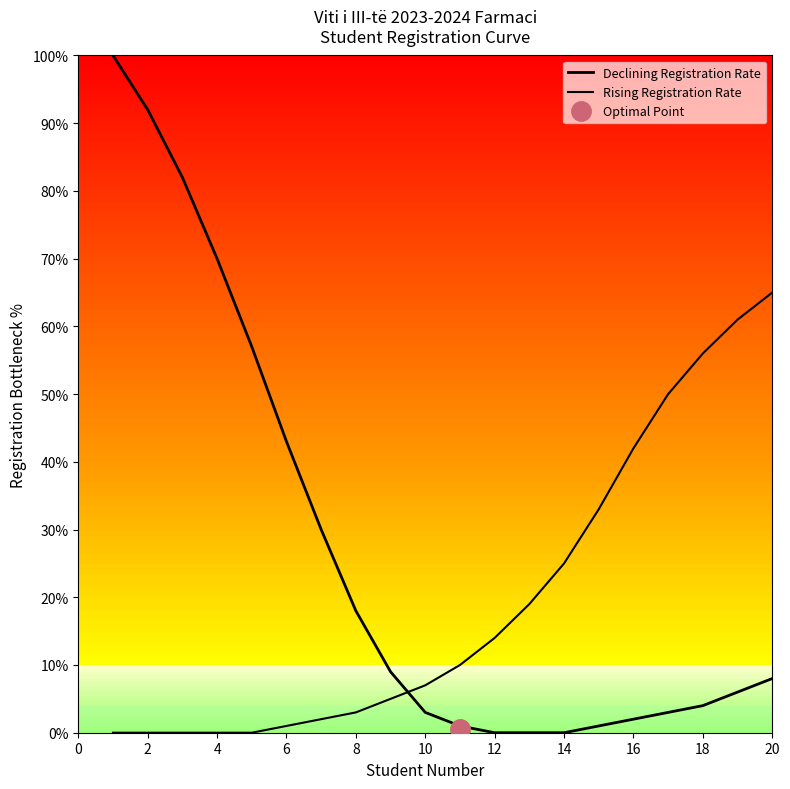

The Declining Registration Rate series shows 0 at 20. True or false?

False